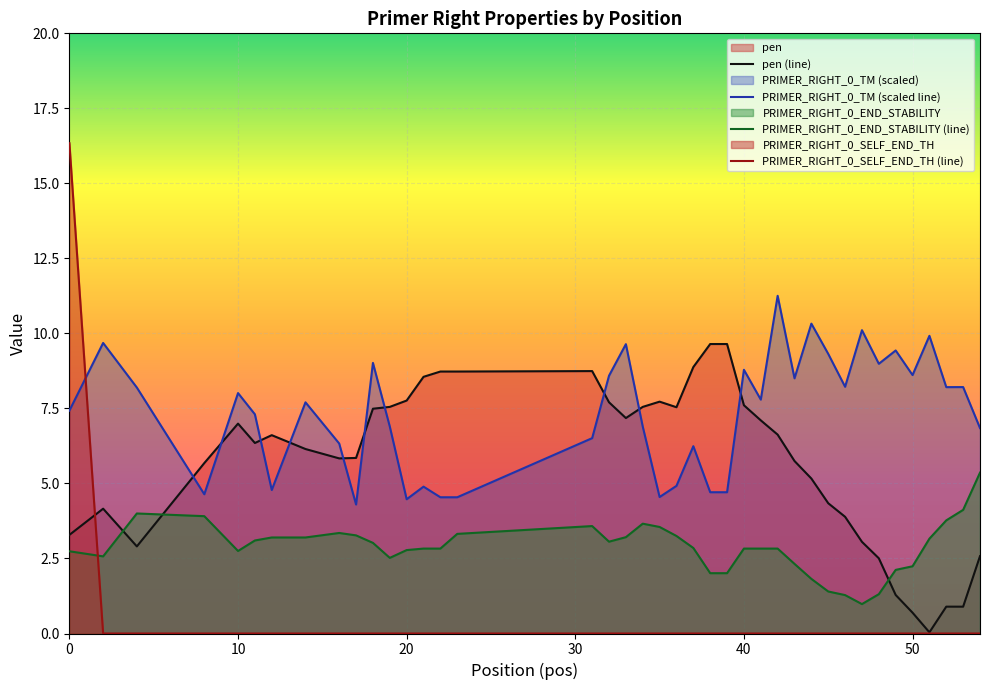

At how many categories does at least one series exceed 7?

35